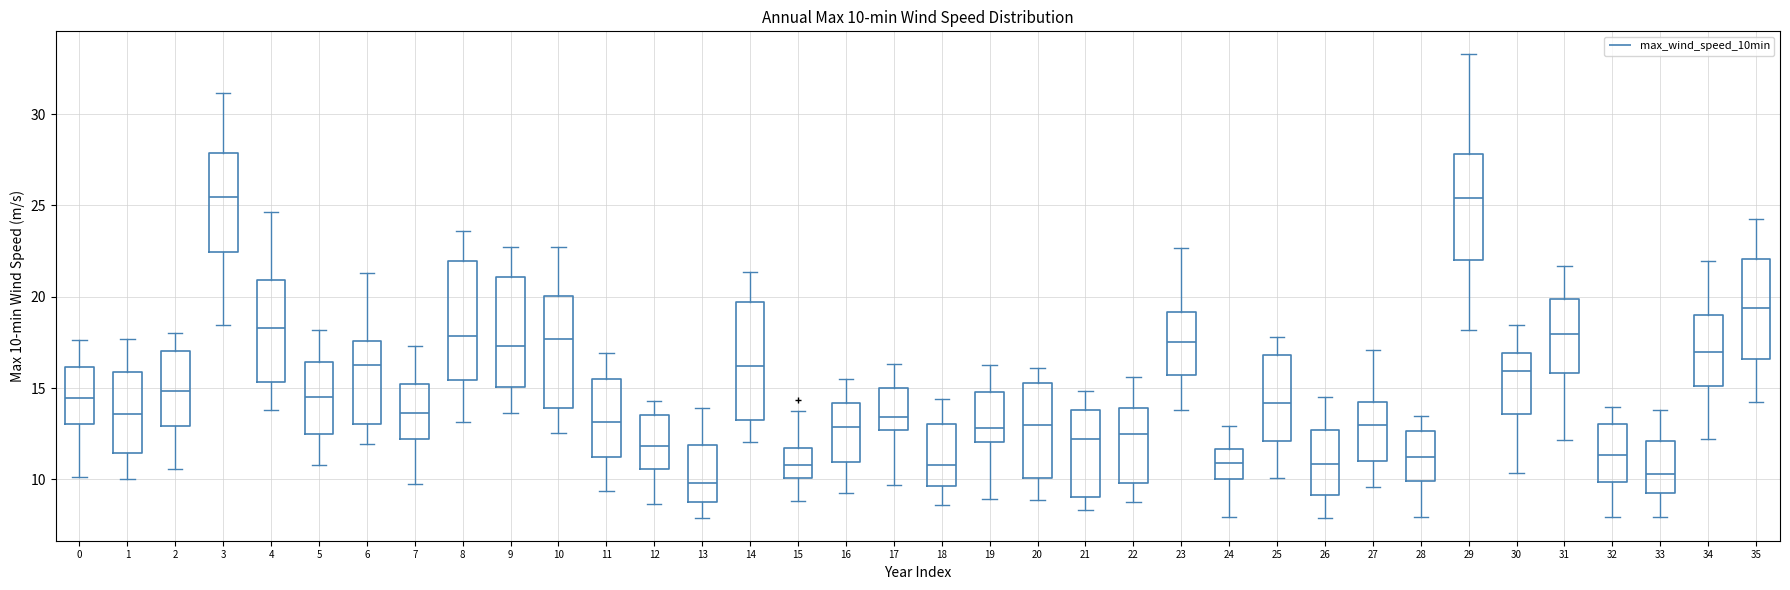

Which box's median line is the lowest?

13